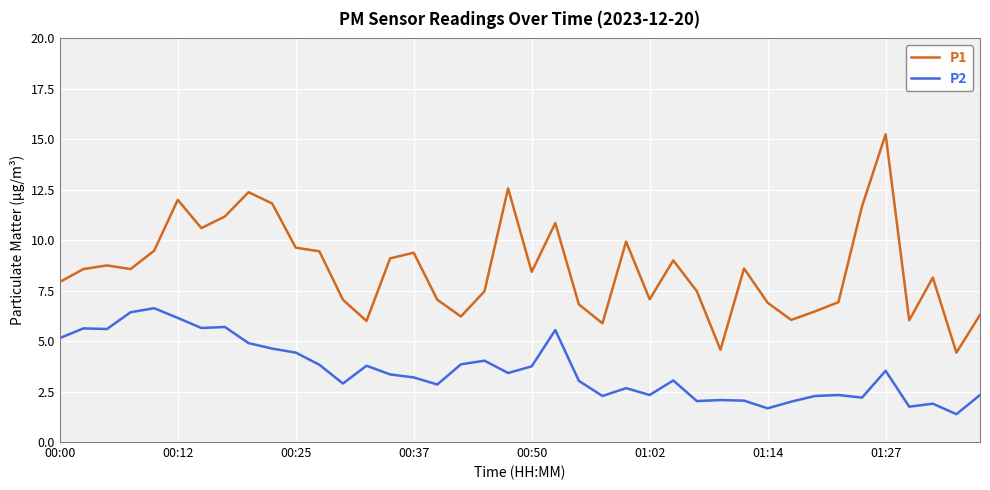

Rank the series by their maximum value, from lowest to highest.

P2, P1